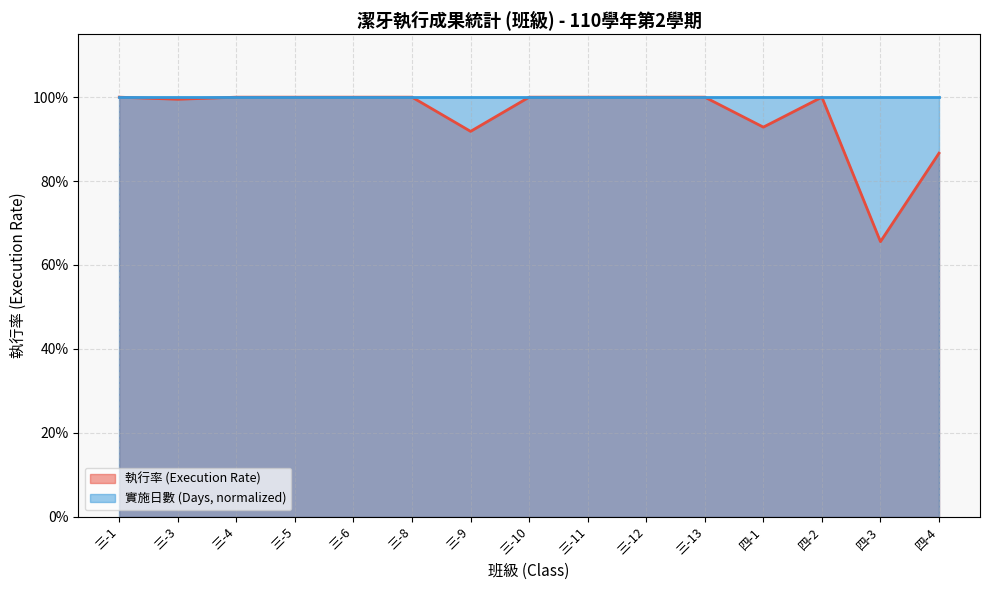

Rank the categories by value from highest to lowest.

三-1, 三-4, 三-5, 三-6, 三-8, 三-10, 三-11, 三-12, 三-13, 四-2, 三-3, 四-1, 三-9, 四-4, 四-3